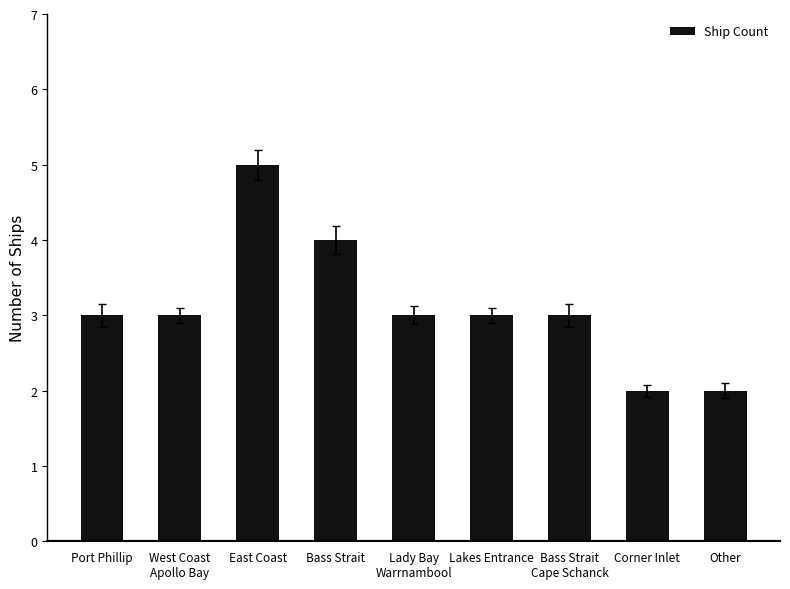

What is the smallest value displayed?

2